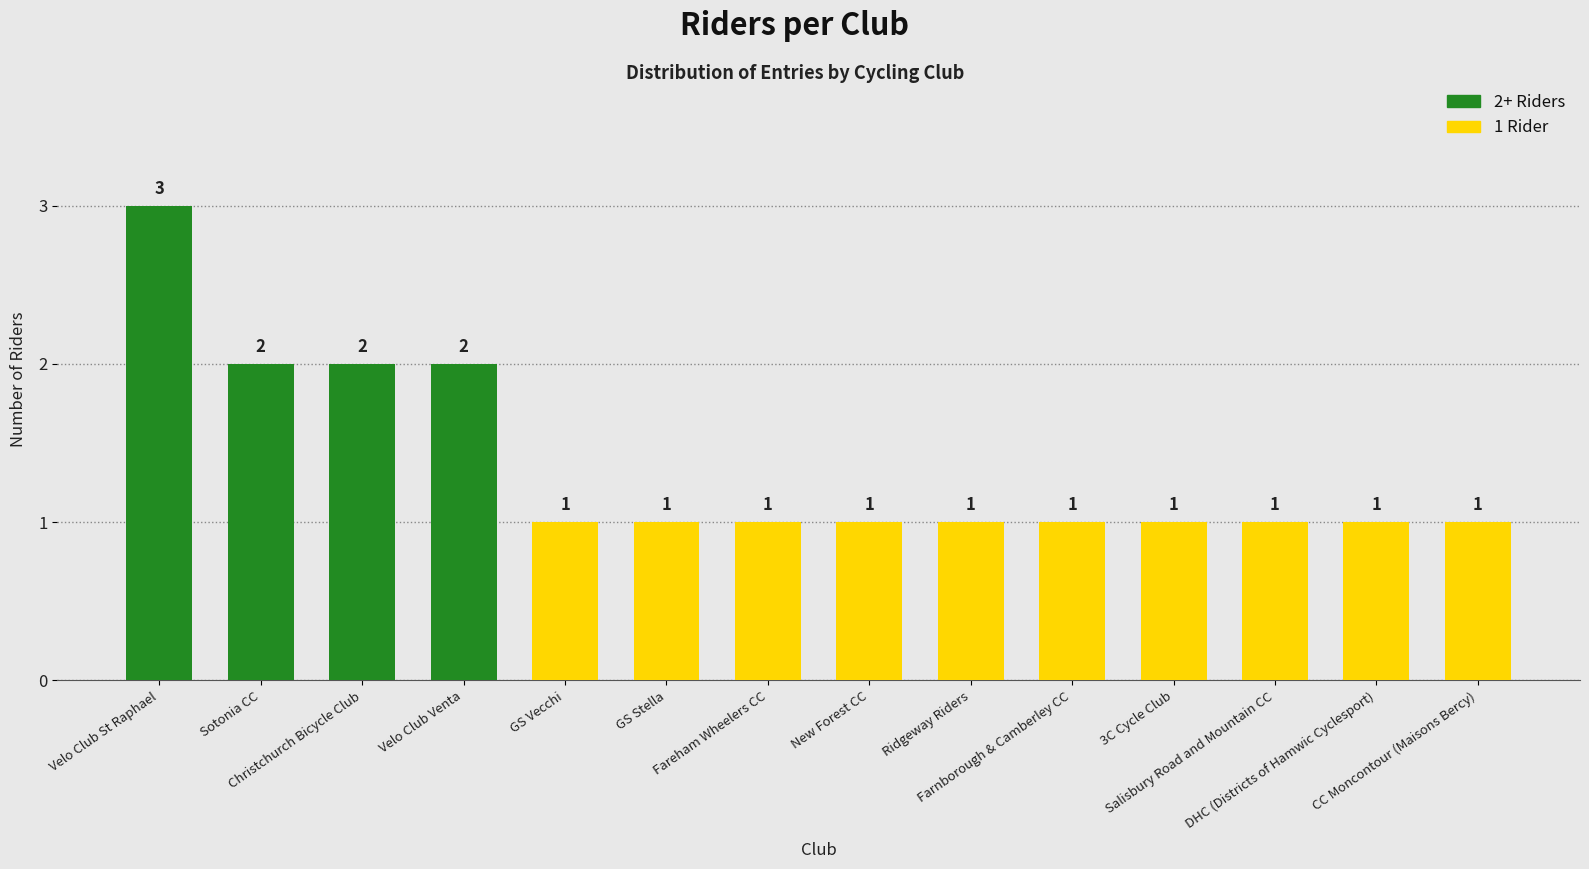

What is the average value?

1